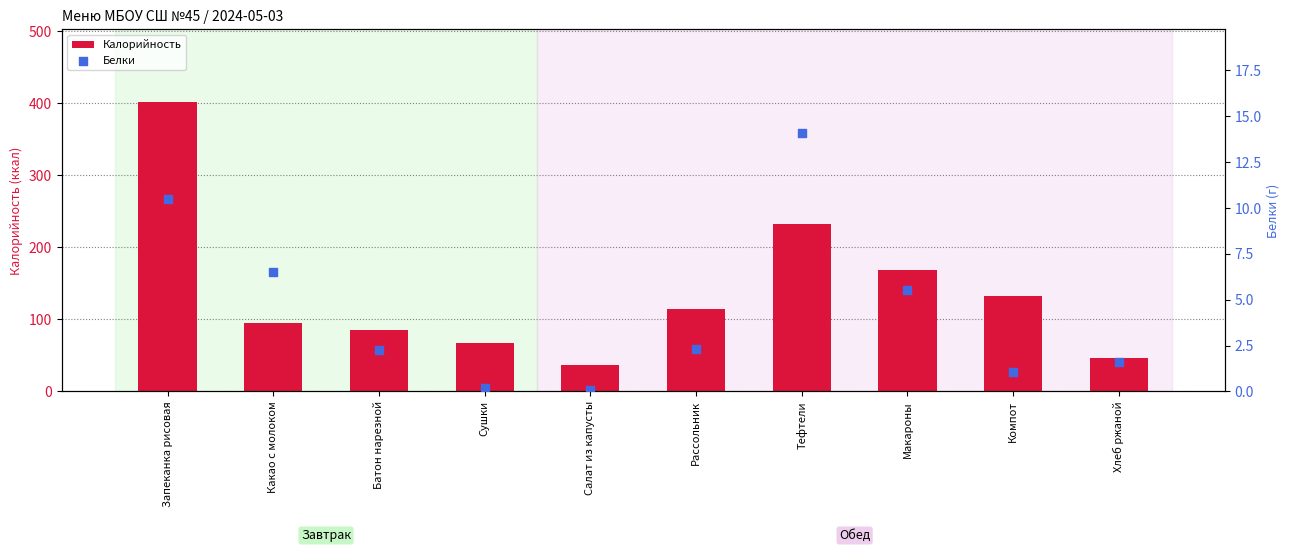

Which series reaches the maximum Y coordinate?

Калорийность